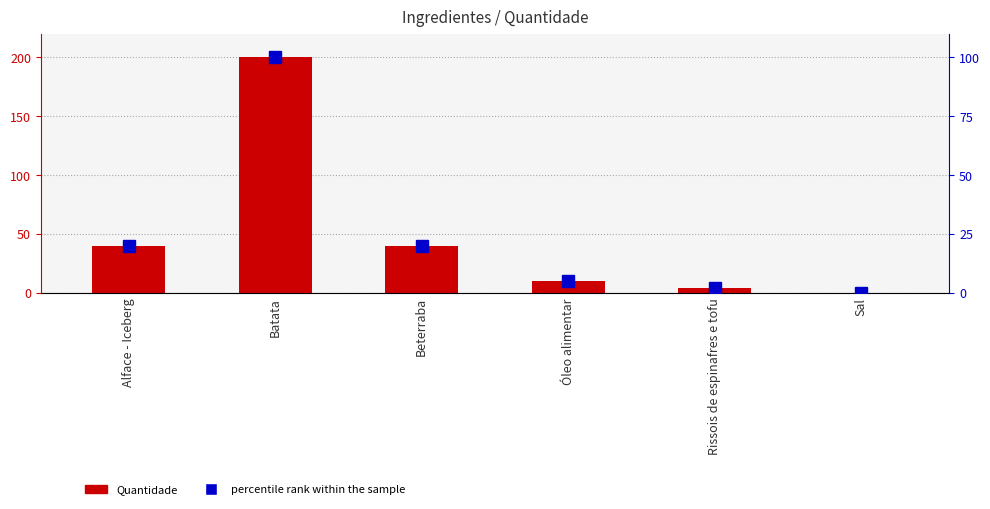

What value does the percentile rank within the sample series have at Sal?

0.1